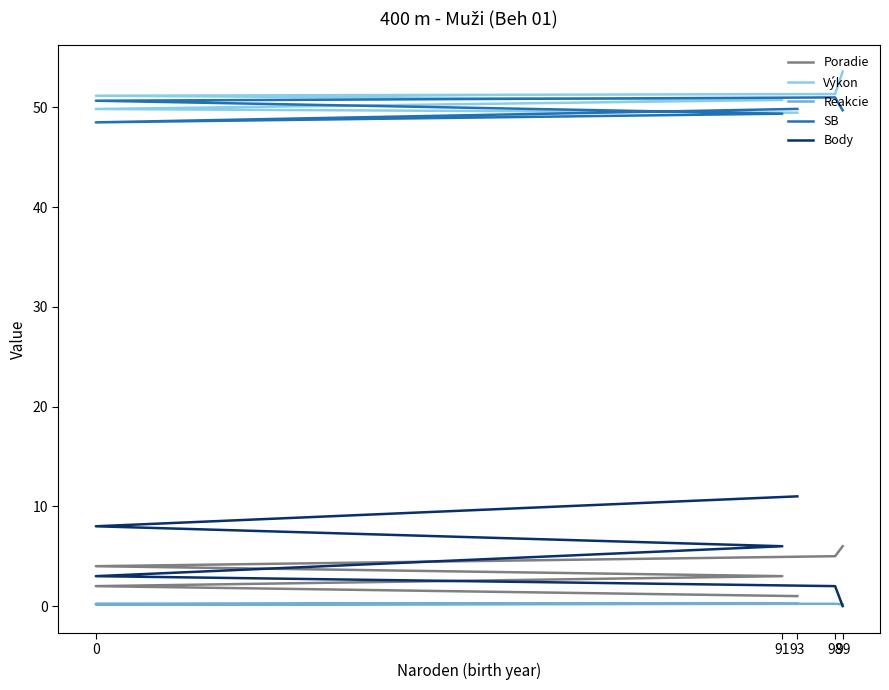

What is the sum of all Poradie values?

21.0